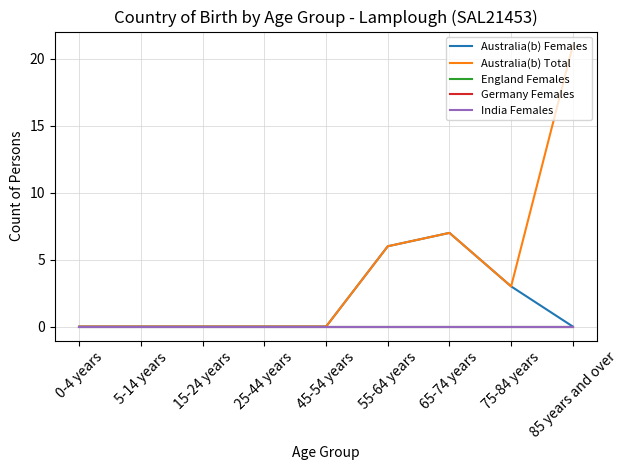

Between 0-4 years and 25-44 years, which series saw the biggest shift?

Australia(b) Females